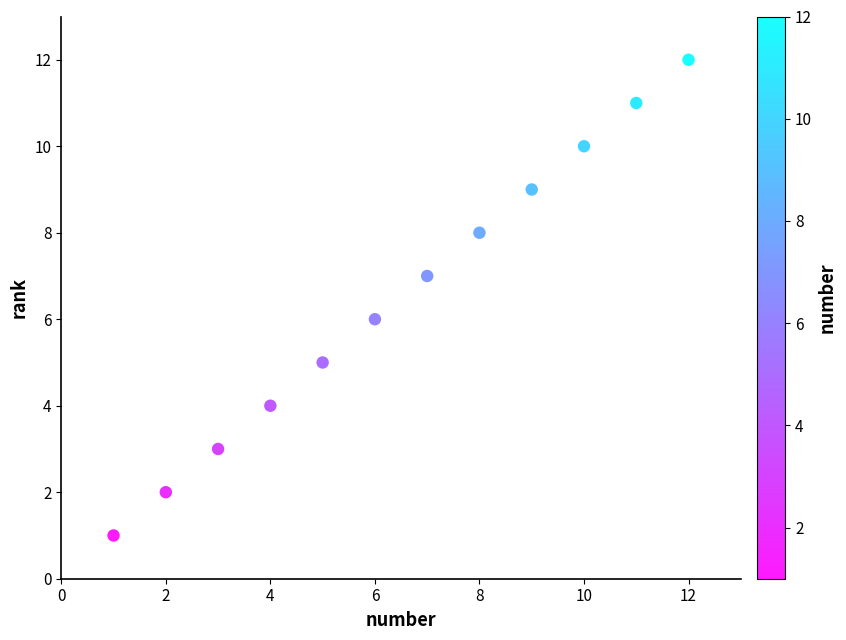

What is the average X value?

6